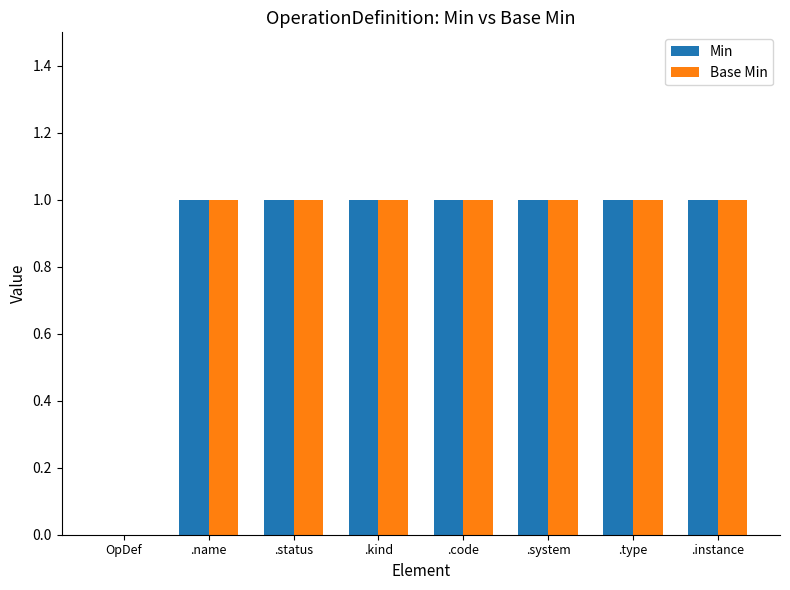

What are all the series names shown in the legend?

Min, Base Min